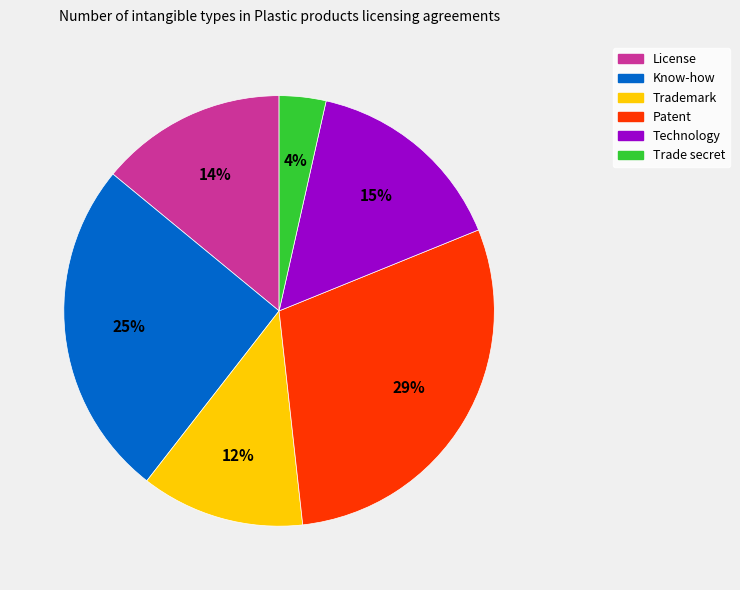

Which has a higher value, Trademark or License?

License